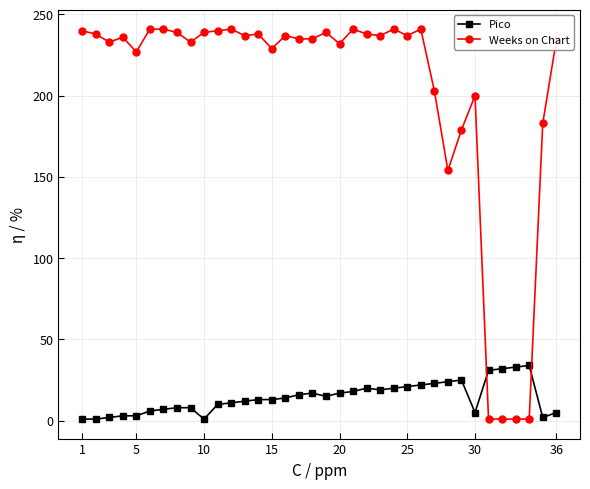

What is the sum of all Pico values?

512